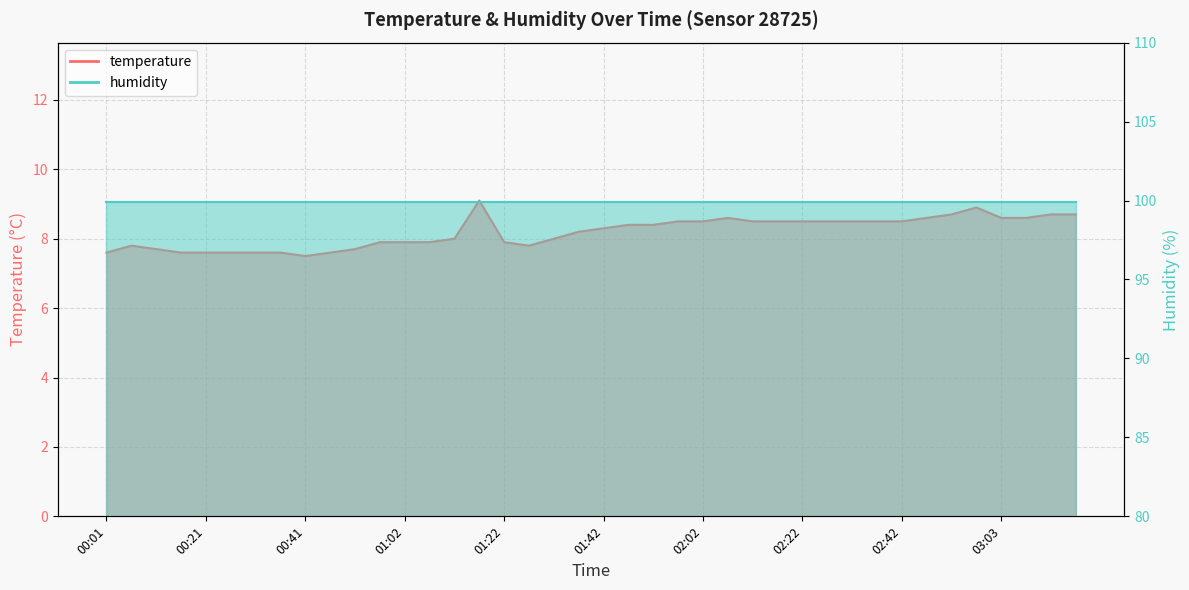

What is the sum of the values at 02:02 and 01:27?

16.3